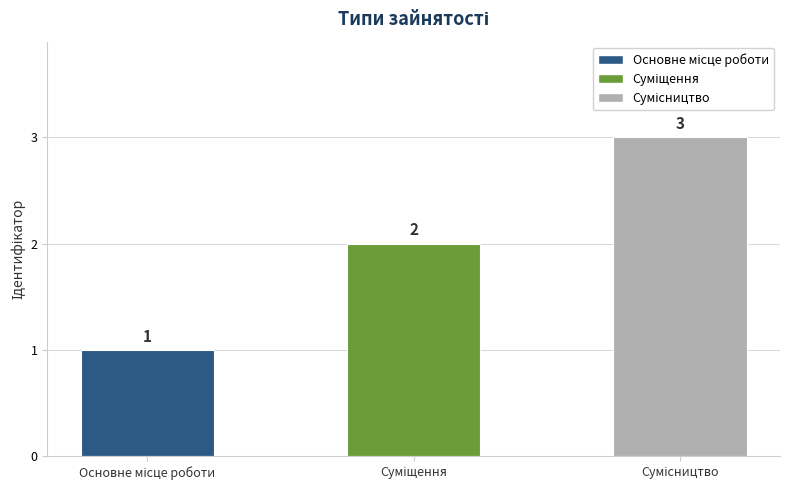

Reading right to left, what are all the values shown in this chart?

3	2	1